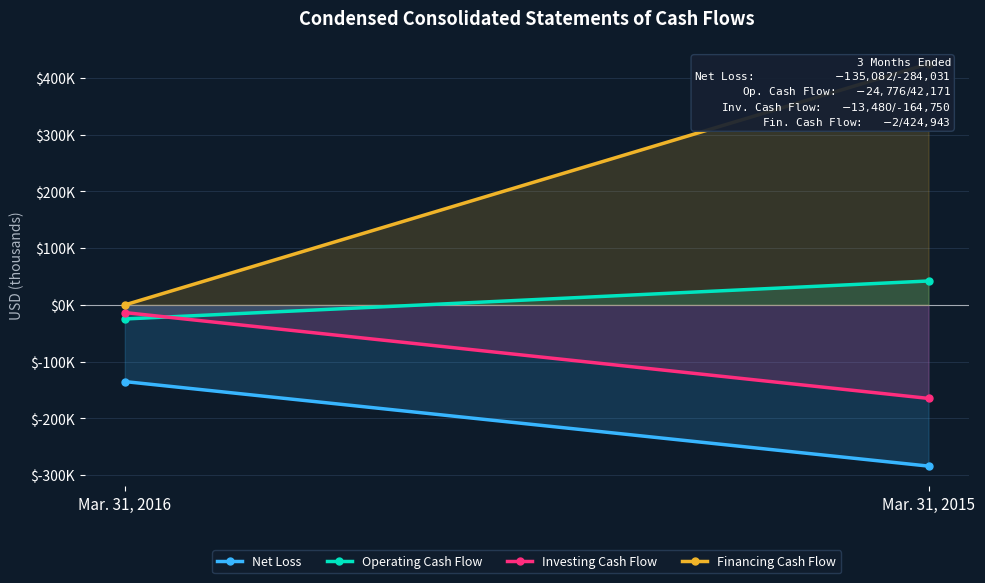

At which label does Net Loss reach its peak?

Mar. 31, 2016